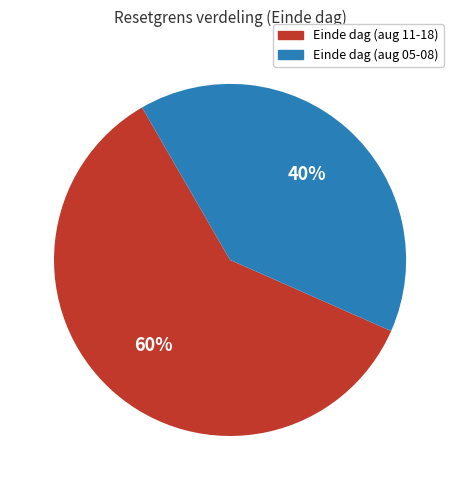

Is there a majority slice in this chart?

Yes